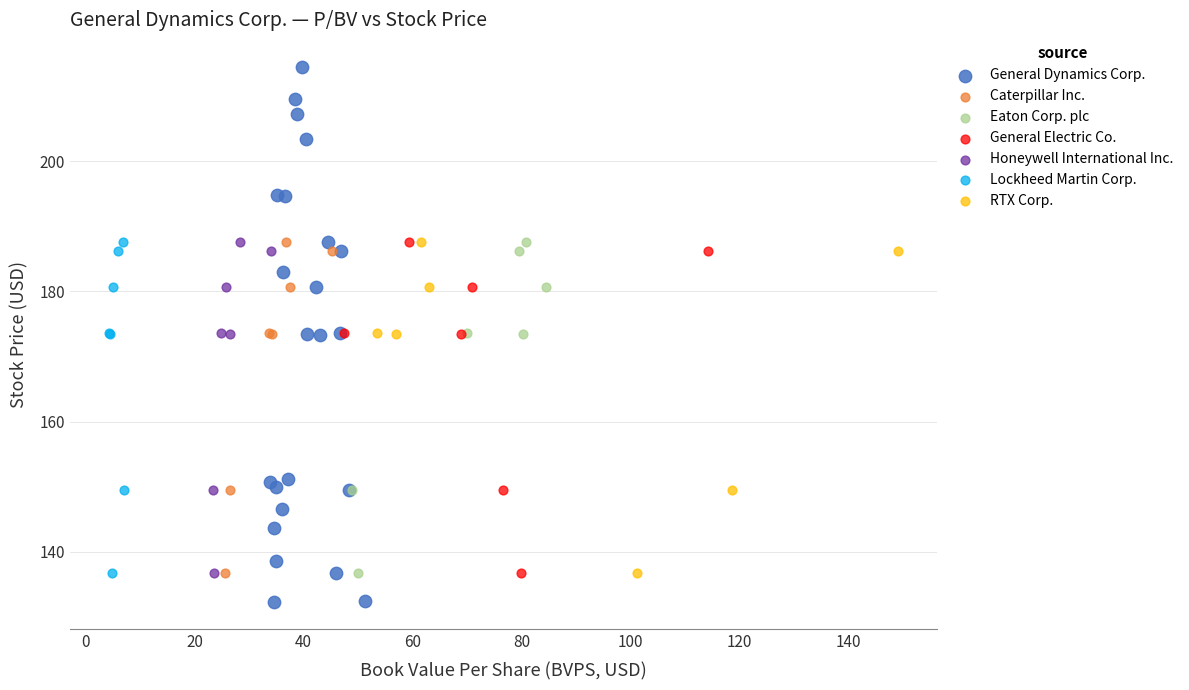

Which series reaches the maximum Y coordinate?

General Dynamics Corp.